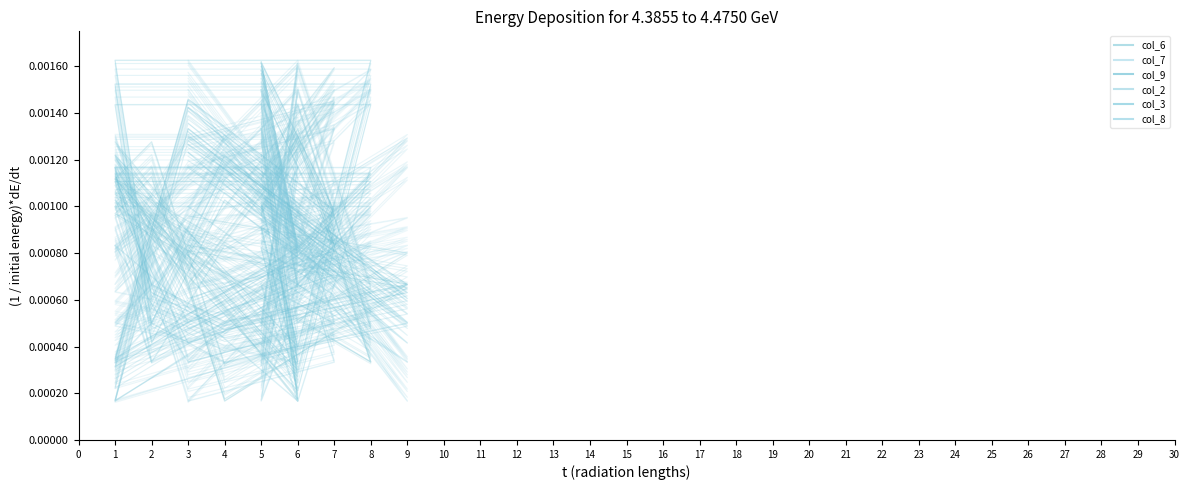

Rank the series by their maximum value, from highest to lowest.

col_6, col_8, col_9, col_7, col_3, col_2